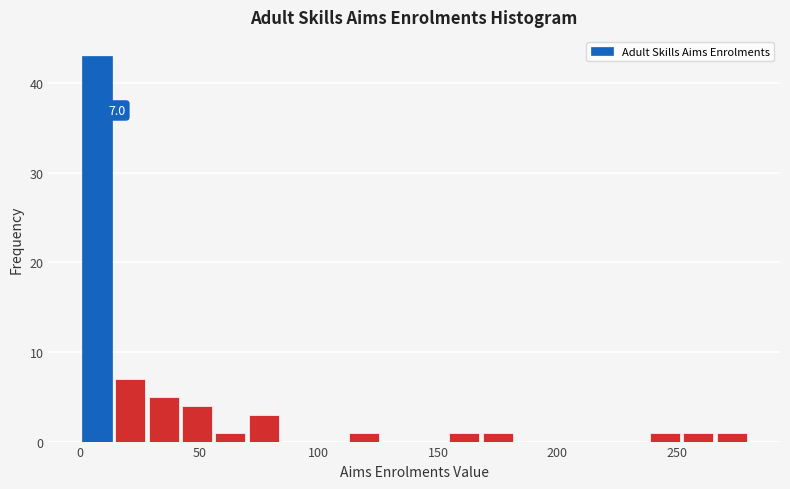

Read against the x-axis, roughly where is the centre of the tallest bar?

5